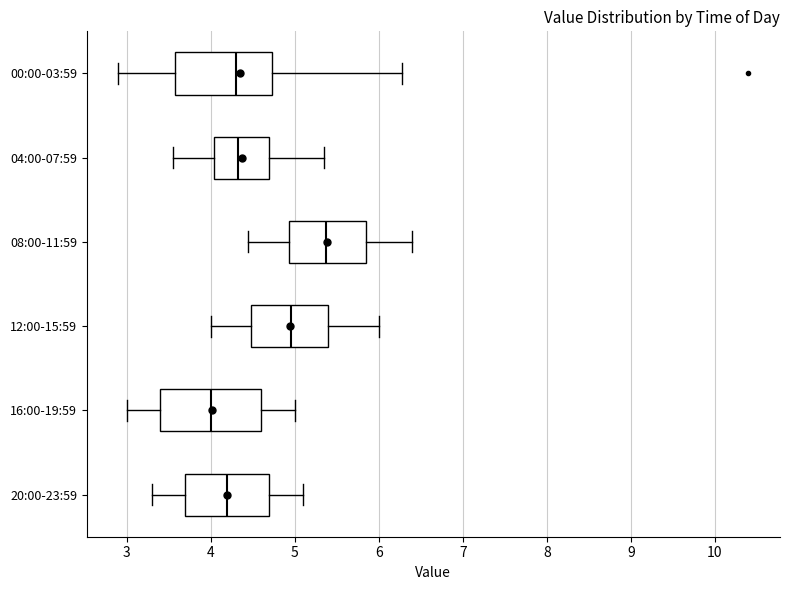

Reading bottom to top, read every box against the x-axis: the position of its median line, the range the box covers, and the ends of its whiskers. The values are not printed on the chart, so give them approximately, as read against the axis.

20:00-23:59: median 4.2, box 3.7 to 4.7, whiskers 3.3 to 5.1
16:00-19:59: median 4.0, box 3.4 to 4.6, whiskers 3.0 to 5.0
12:00-15:59: median 5.0, box 4.5 to 5.4, whiskers 4.0 to 6.0
08:00-11:59: median 5.4, box 4.9 to 5.9, whiskers 4.5 to 6.4
04:00-07:59: median 4.3, box 4.0 to 4.7, whiskers 3.6 to 5.4
00:00-03:59: median 4.3, box 3.6 to 4.7, whiskers 2.9 to 6.3